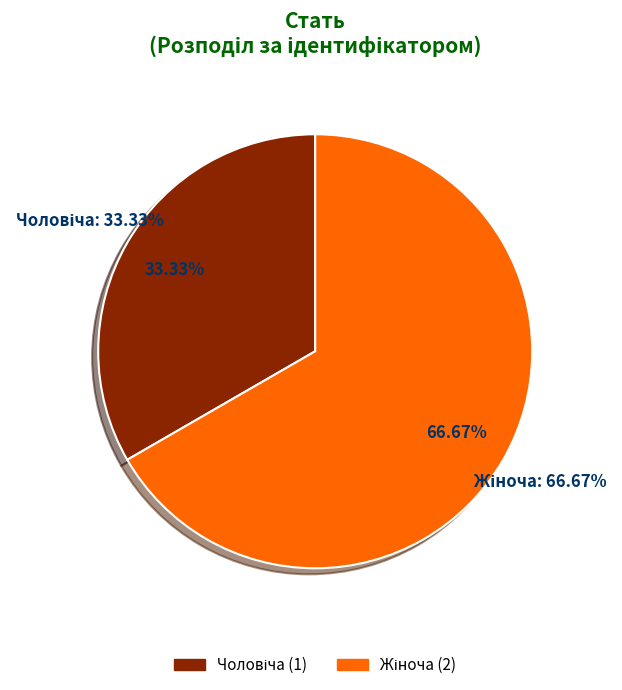

The Чоловіча slice represents 33% of the pie. True or false?

True